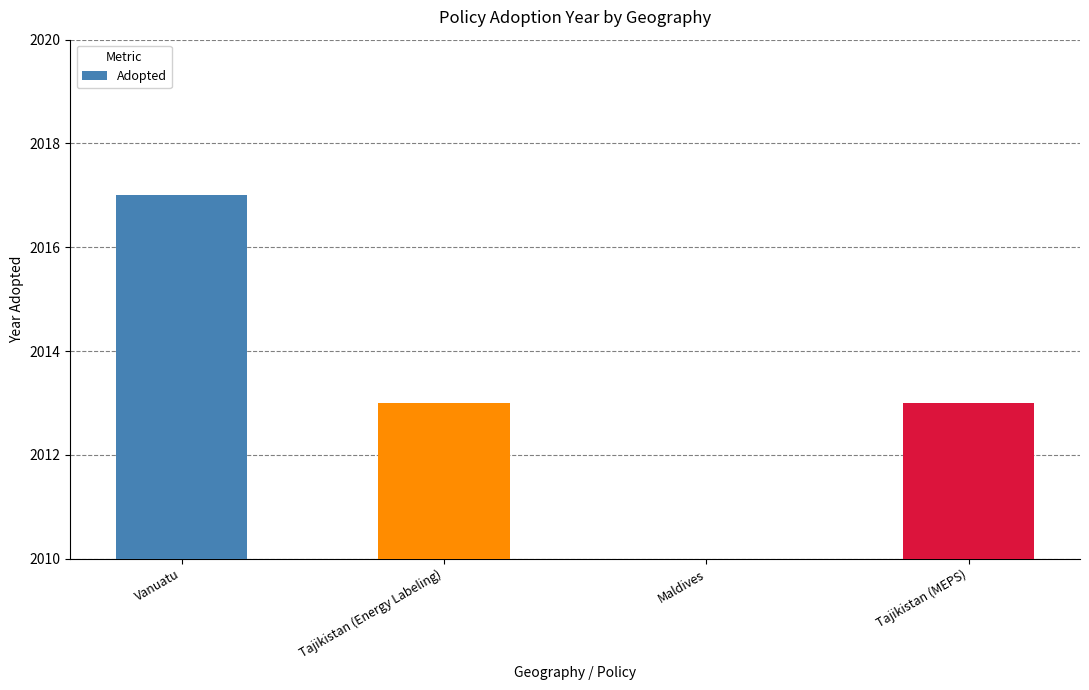

Count the number of data series in this chart.

1